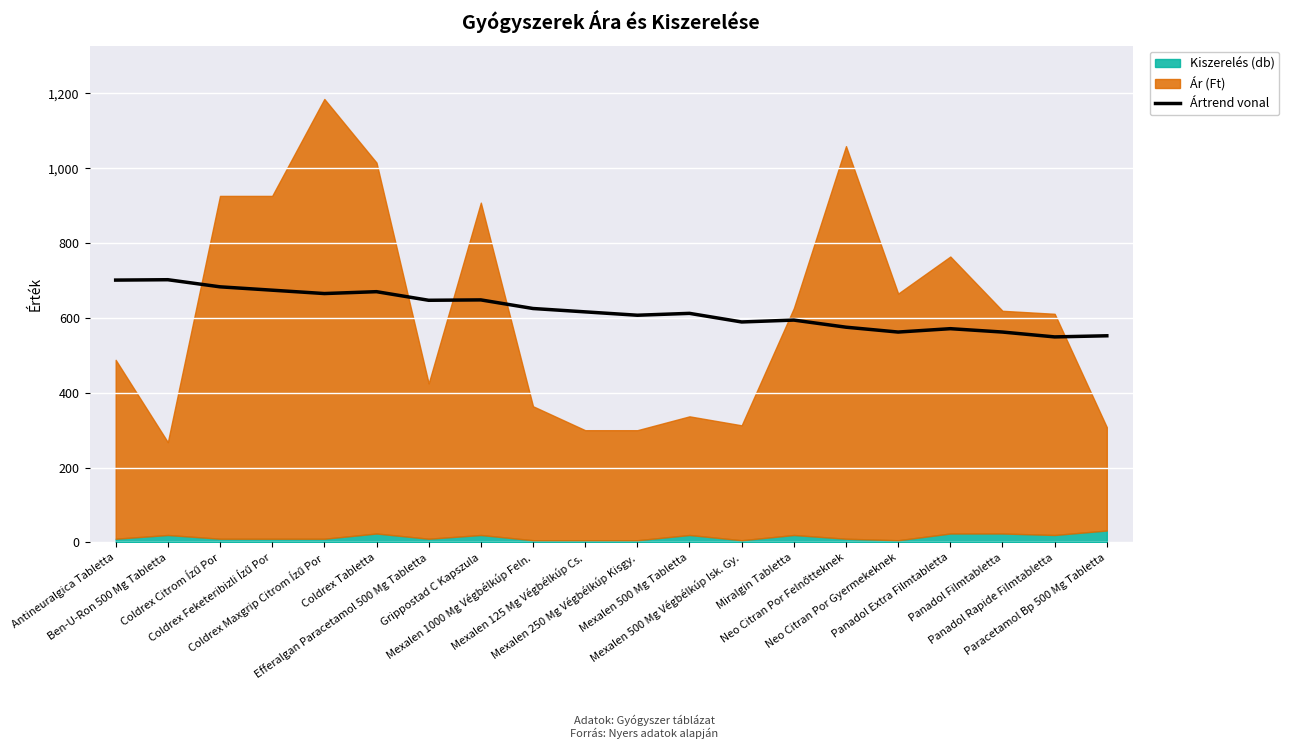

Where does the data first go above 616?

Antineuralgica Tabletta